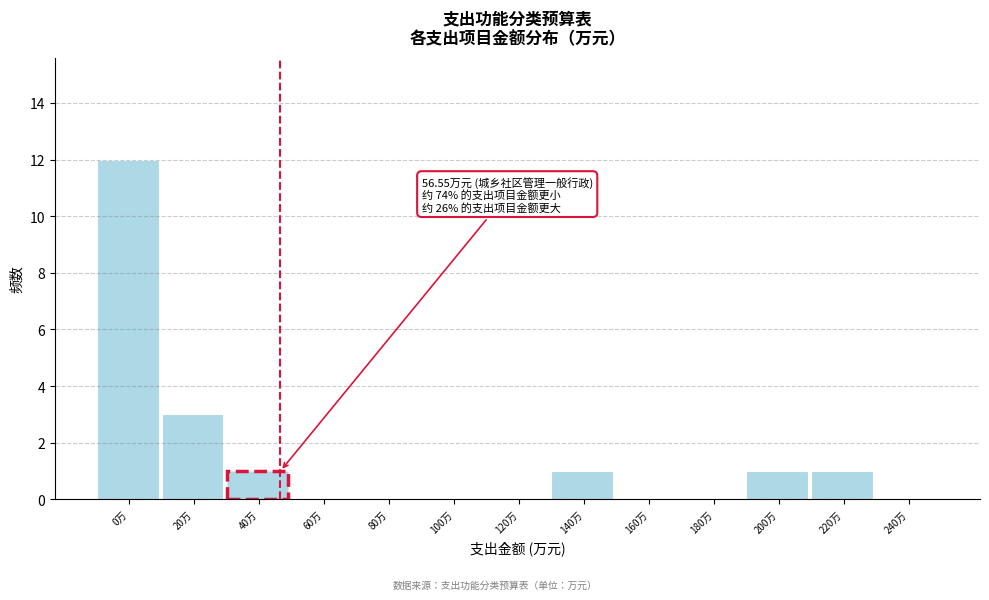

Reading left to right, extract all data points from this chart.

0万=12	20万=3	40万=1	60万=0	80万=0	100万=0	120万=0	140万=1	160万=0	180万=0	200万=1	220万=1	240万=0